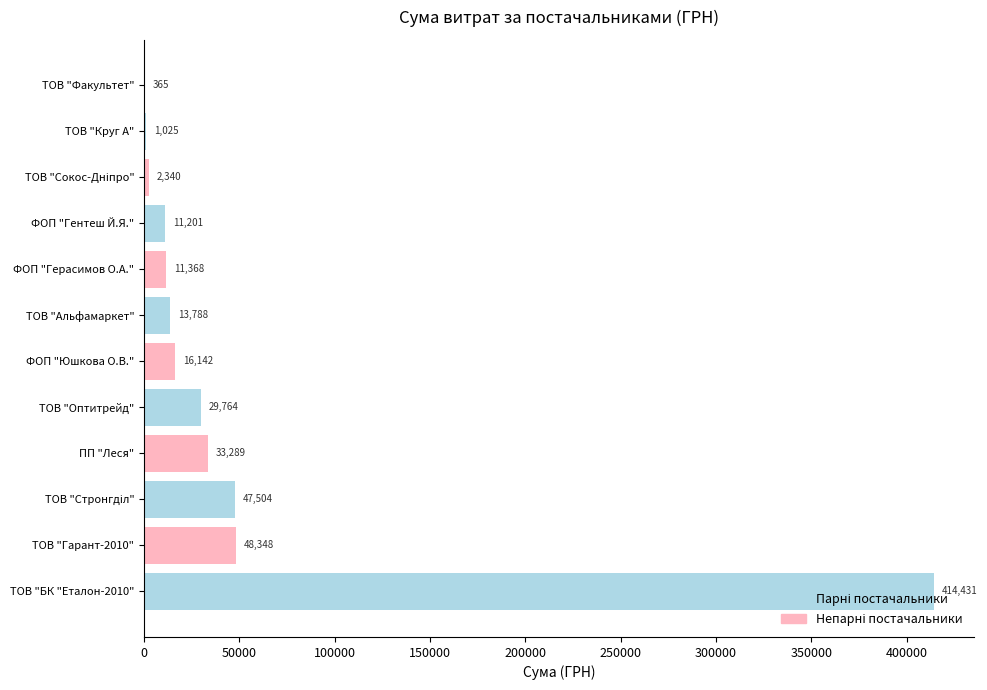

What is the ratio of the value at ТОВ "БК "Еталон-2010" to the value at ТОВ "Факультет"?

1135.4